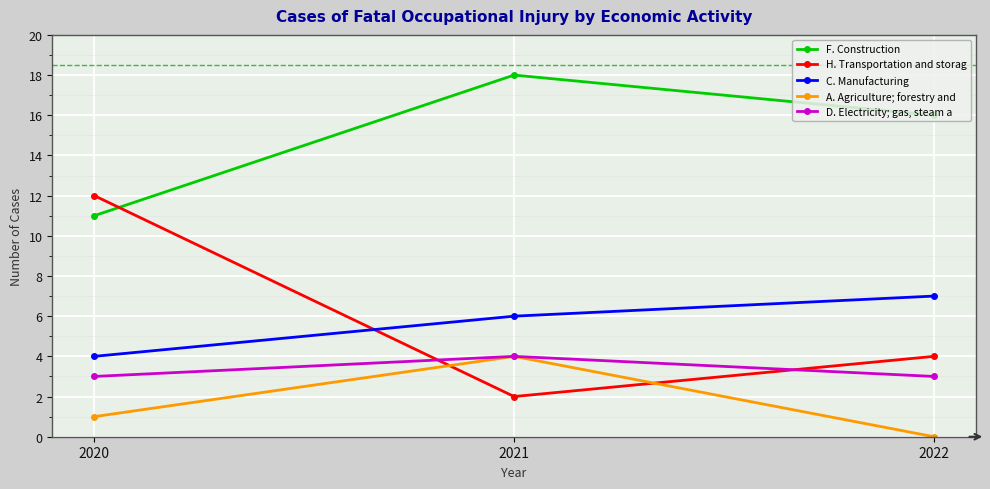

Rank the series at 2020 from highest to lowest value.

H. Transportation and storag, F. Construction, C. Manufacturing, D. Electricity; gas, steam a, A. Agriculture; forestry and